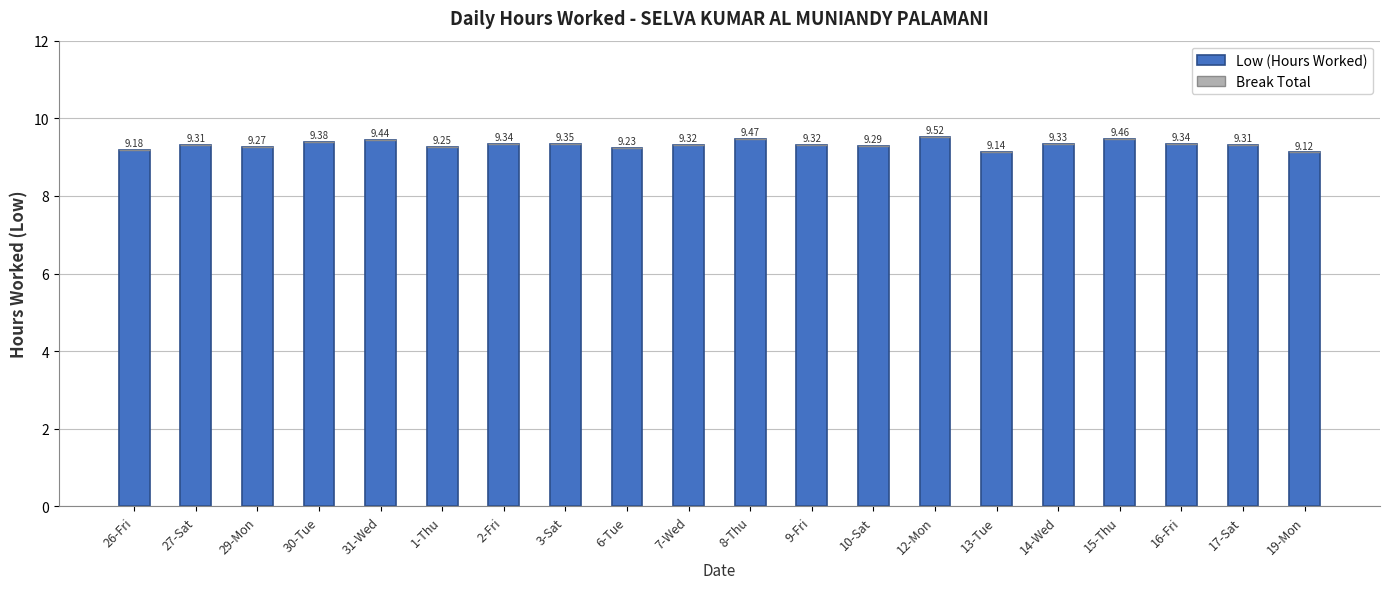

Which has a higher value, 16-Fri or 14-Wed?

16-Fri